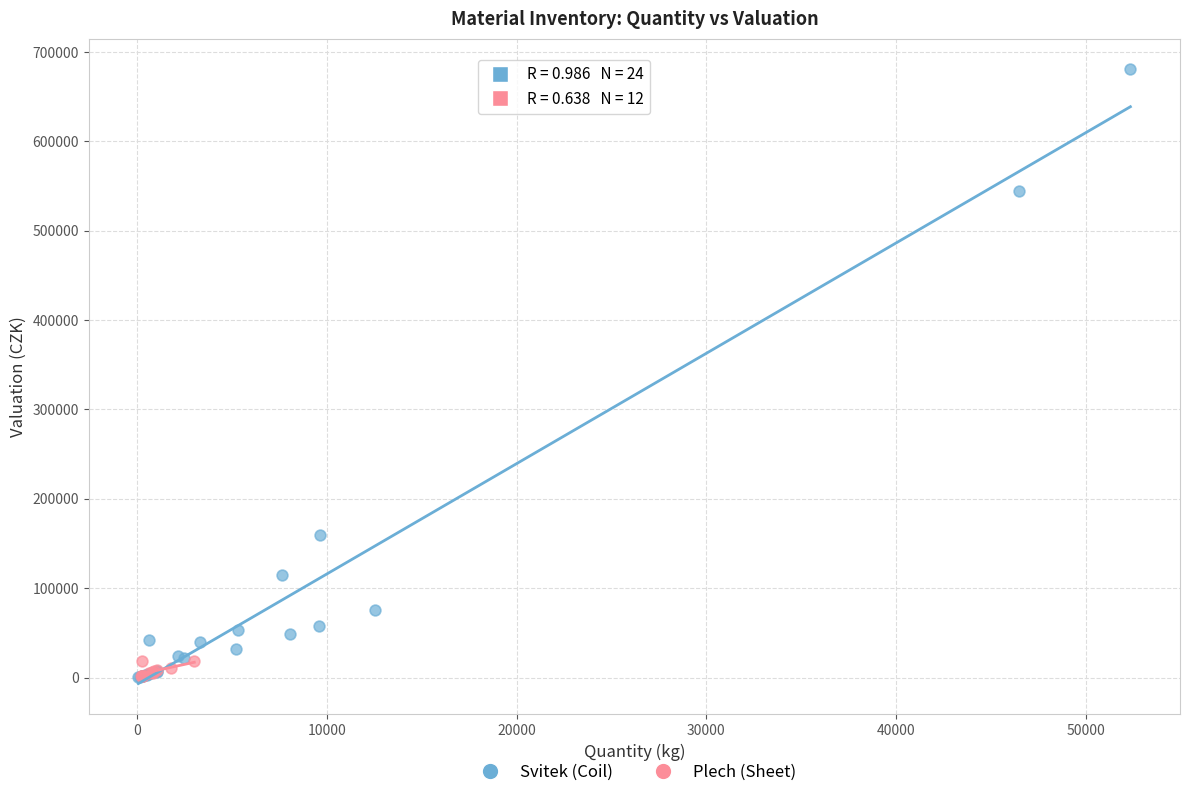

Which series has the largest Y range (max minus min)?

Svitek (Coil)